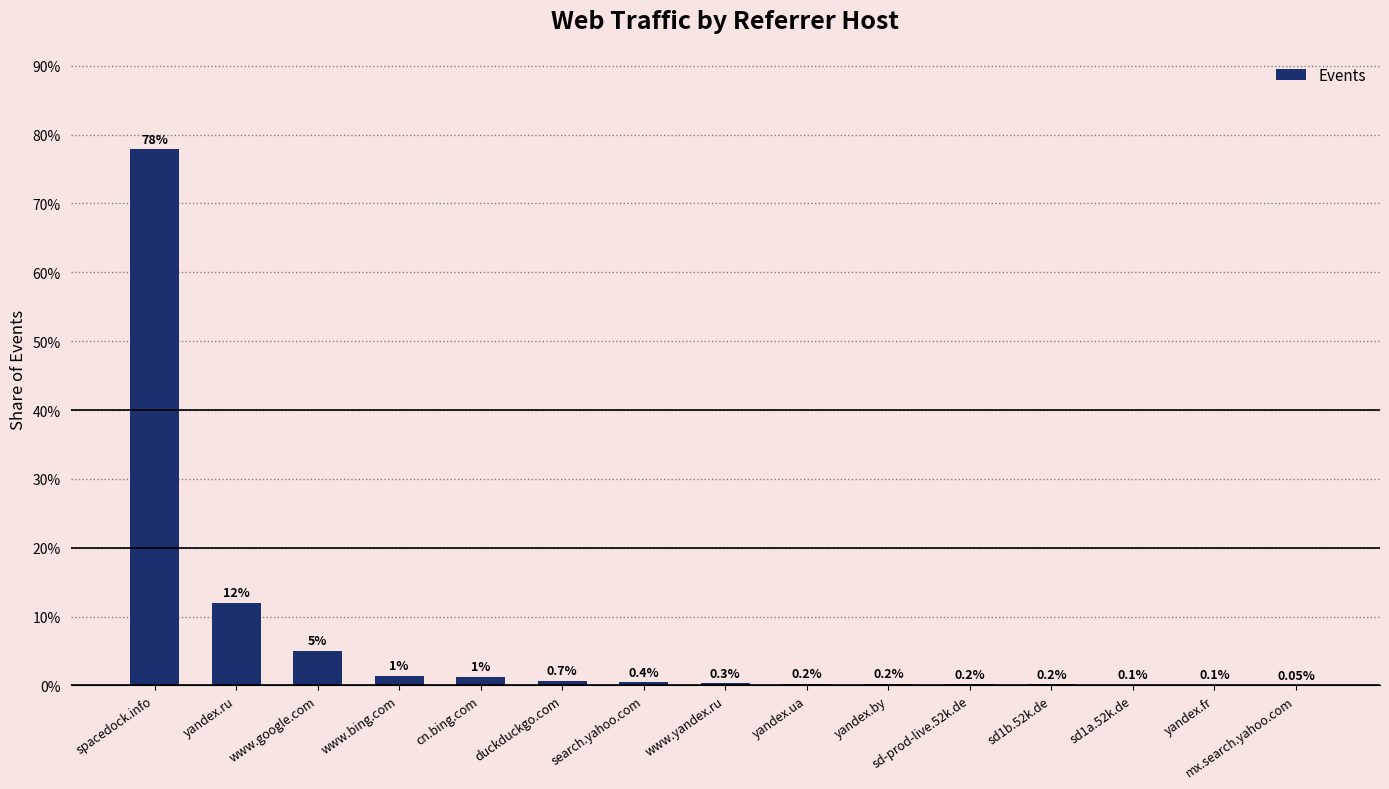

What is the sum of the values at sd1b.52k.de and yandex.ua?

0.4